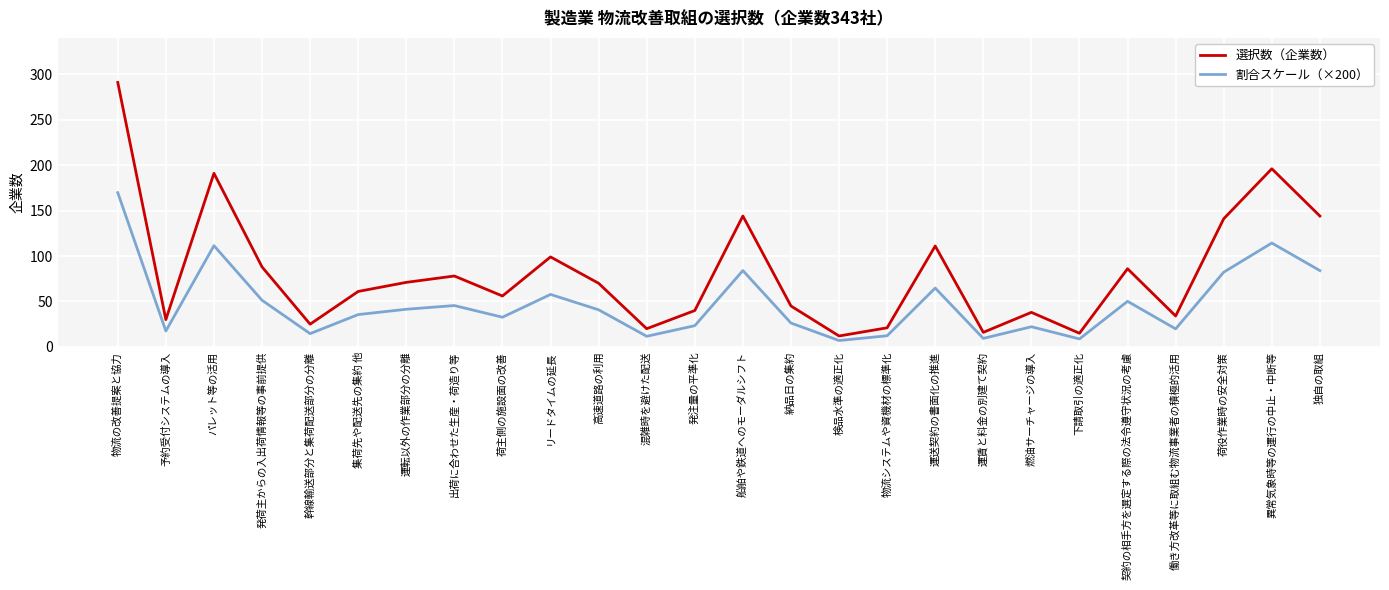

At 納品日の集約, list the series in order from smallest to largest.

割合スケール（×200）, 選択数（企業数）